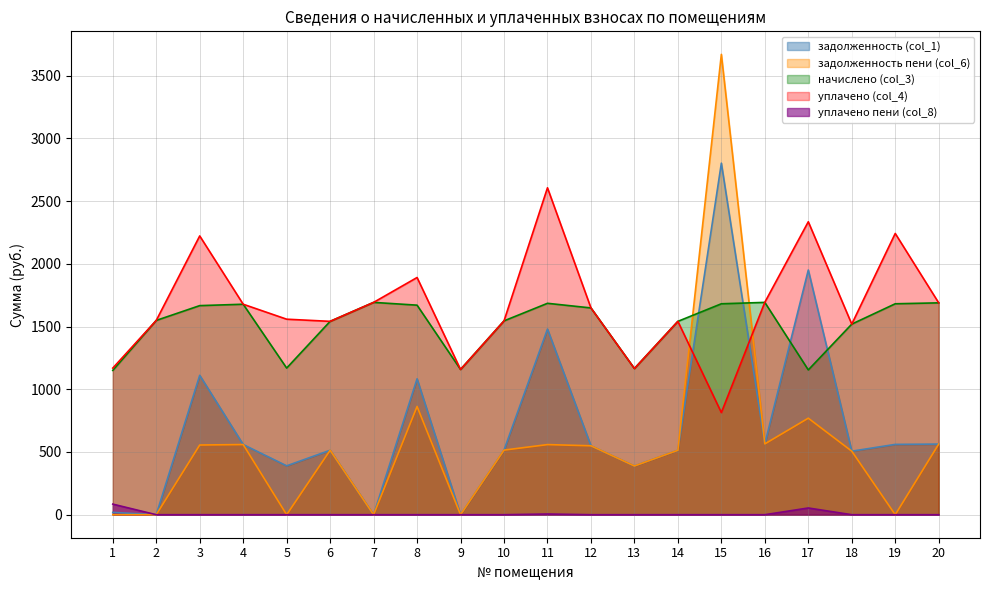

Reading right to left, list all the values displayed in this chart.

задолженность (col_1): 20=562.9	19=560.4	18=506.4	17=1950.3	16=565.4	15=2802.1	14=513.7	13=388.4	12=549.4	11=1479.7	10=515.0	9=0.0	8=1083.2	7=0.0	6=513.7	5=389.6	4=559.2	3=1111.0	2=0.0	1=18.4
задолженность пени (col_6): 20=562.9	19=0.0	18=506.4	17=769.4	16=564.4	15=3669.3	14=513.7	13=388.4	12=549.4	11=558.9	10=515.0	9=0.0	8=862.8	7=0.0	6=513.7	5=0.0	4=559.2	3=555.5	2=0.0	1=0.0
начислено (col_3): 20=1688.6	19=1681.3	18=1519.0	17=1154.0	16=1692.3	15=1681.3	14=1541.2	13=1165.1	12=1648.1	11=1685.0	10=1544.8	9=1157.7	8=1670.2	7=1692.3	6=1541.2	5=1168.8	4=1677.6	3=1666.5	2=1548.5	1=1150.3
уплачено (col_4): 20=1688.6	19=2241.7	18=1519.0	17=2335.0	16=1693.4	15=814.0	14=1541.2	13=1165.1	12=1648.1	11=2605.8	10=1544.8	9=1157.7	8=1890.6	7=1692.3	6=1541.2	5=1558.4	4=1677.6	3=2222.0	2=1548.5	1=1168.7
уплачено пени (col_8): 20=0.0	19=0.0	18=0.0	17=53.6	16=0.0	15=0.0	14=0.0	13=0.0	12=0.0	11=5.5	10=0.0	9=0.0	8=0.0	7=0.0	6=0.0	5=0.0	4=0.0	3=0.0	2=0.0	1=84.4